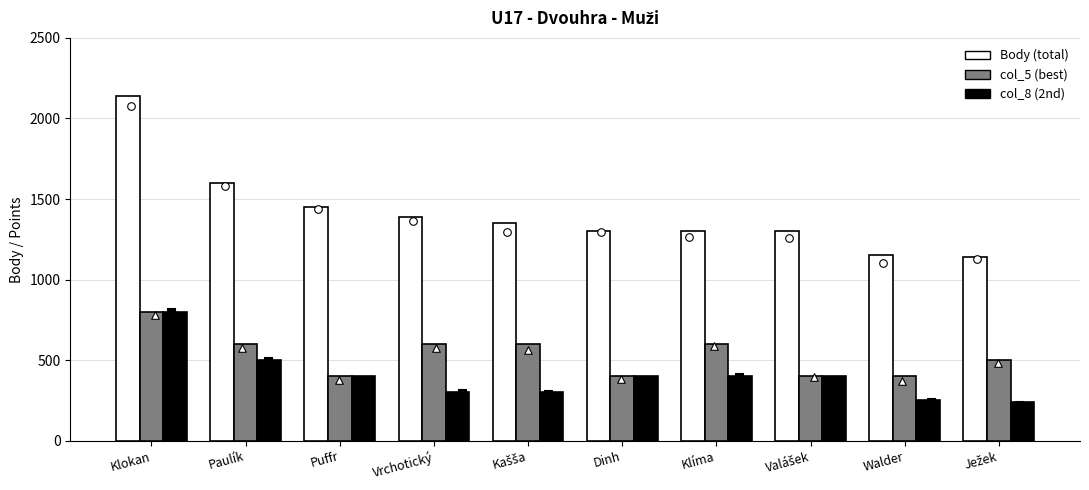

Which series contains the lowest Y value?

col_8 (2nd result)